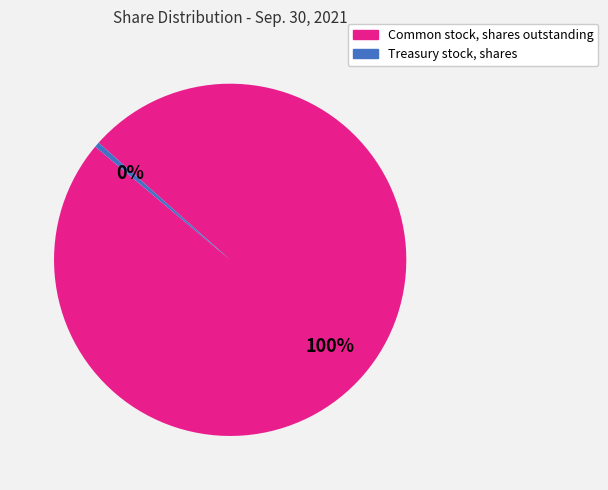

To the nearest percent, what is the average slice percentage?

50%